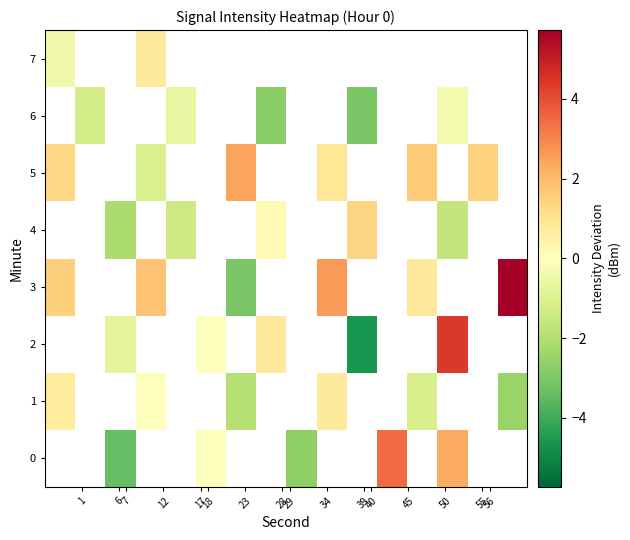

Is the value of row_0 at 55 greater than the value of row_2 at 45?

No